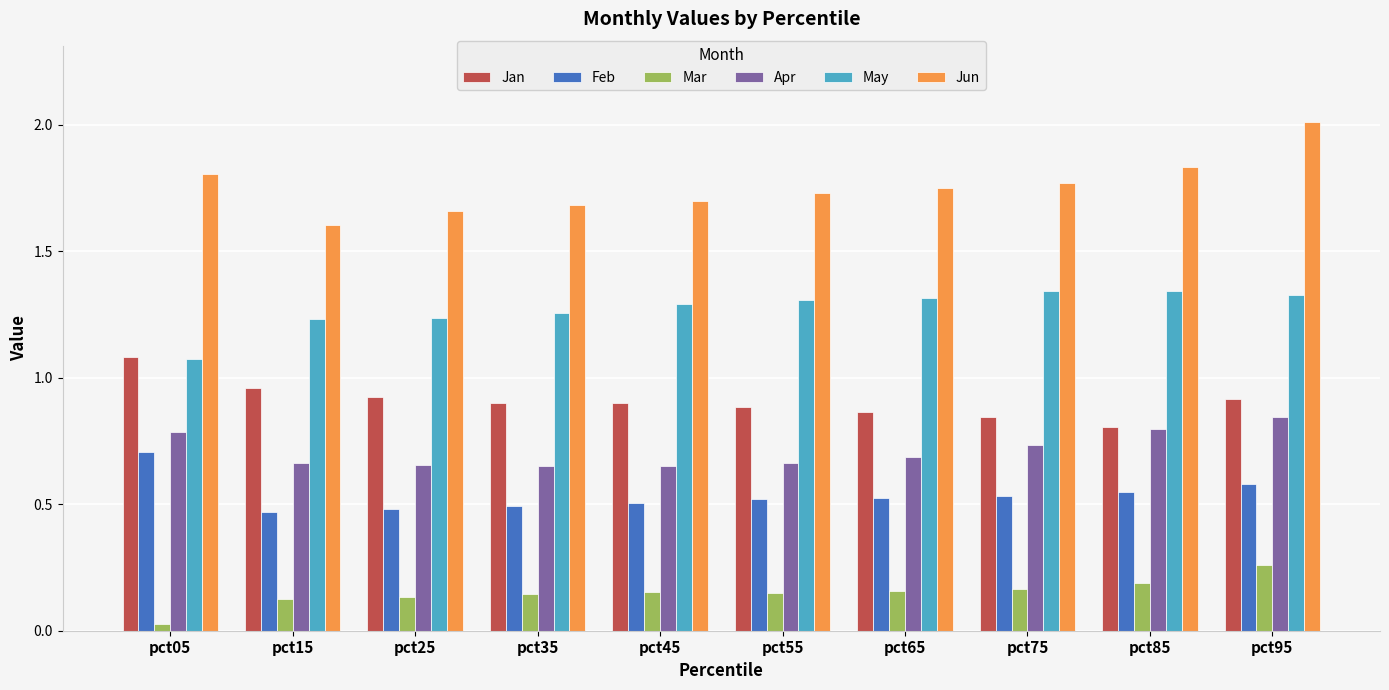

Rank the series by their maximum value, from highest to lowest.

Jun, May, Jan, Apr, Feb, Mar